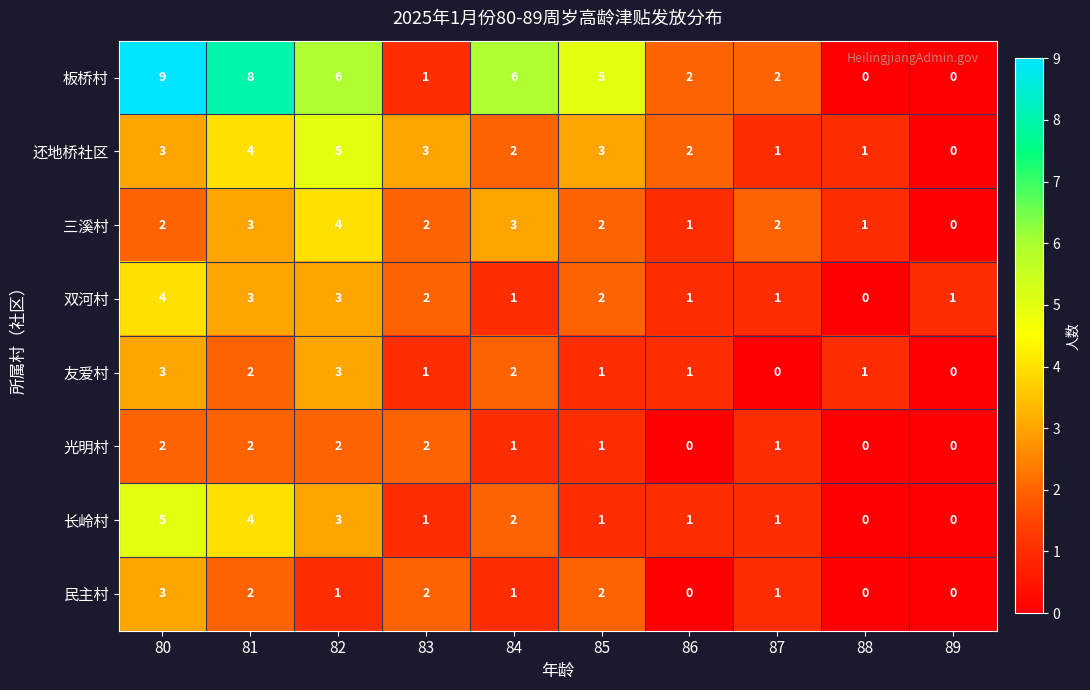

At which category is the sum across all series the highest?

80